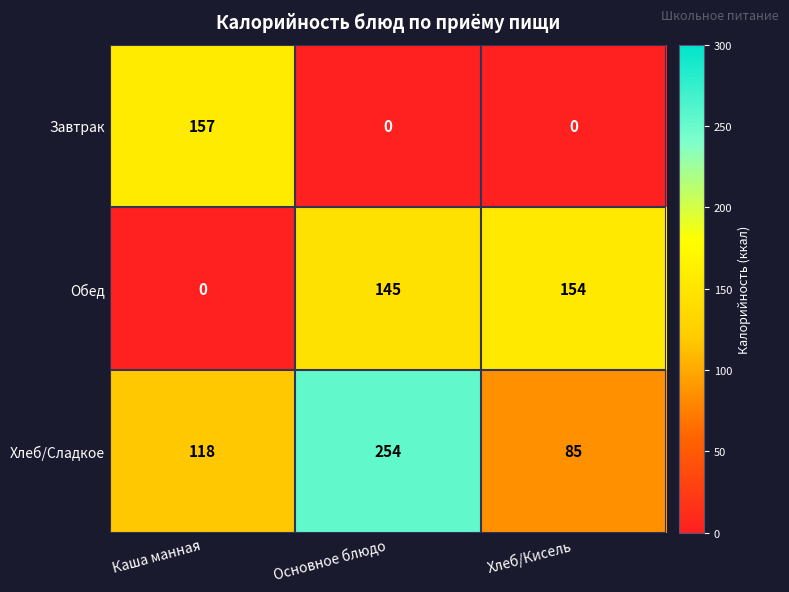

Rank the series by their average value, from lowest to highest.

Завтрак, Обед, Хлеб/Сладкое